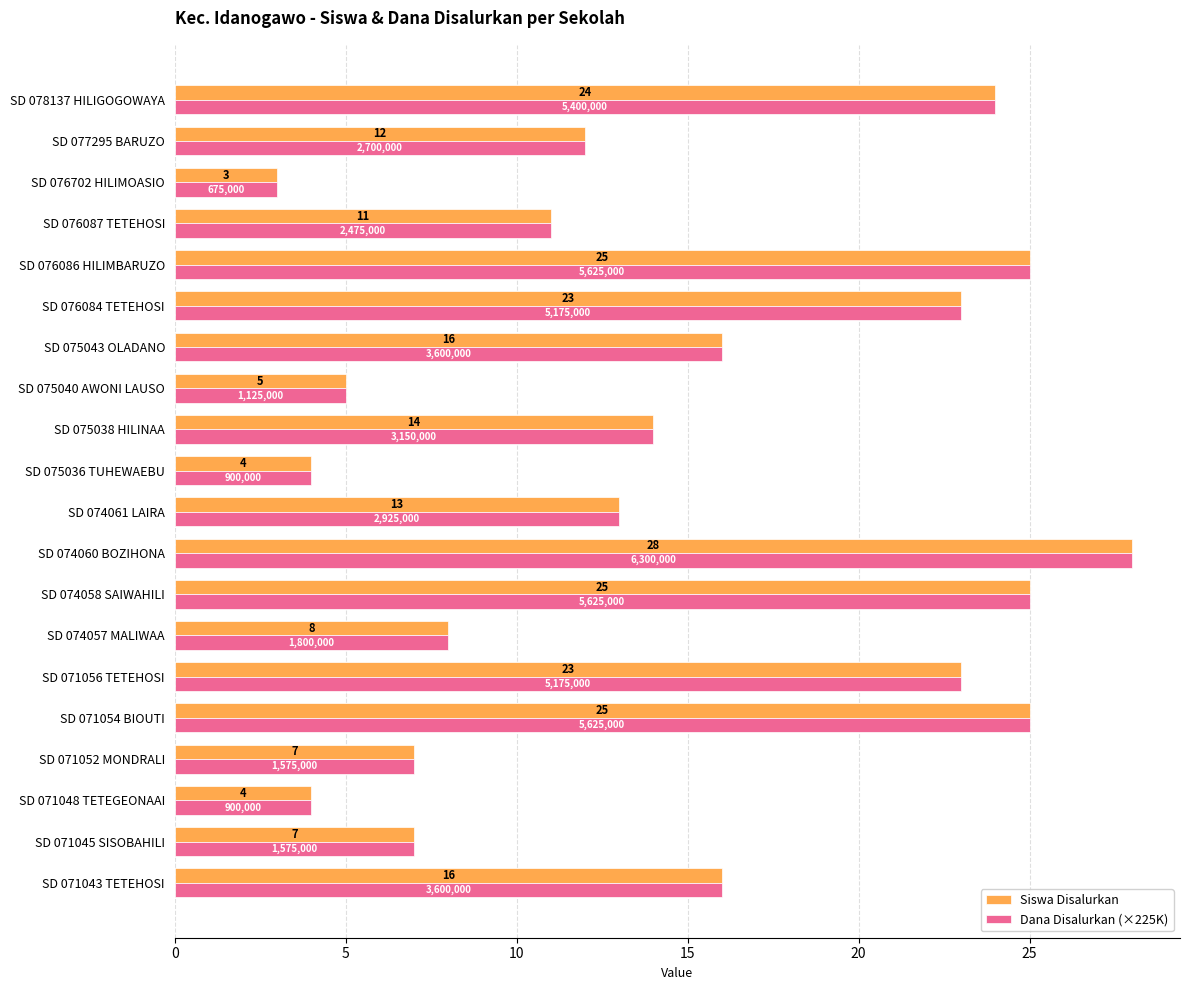

What is the minimum value for Dana Disalurkan (×225K)?

3